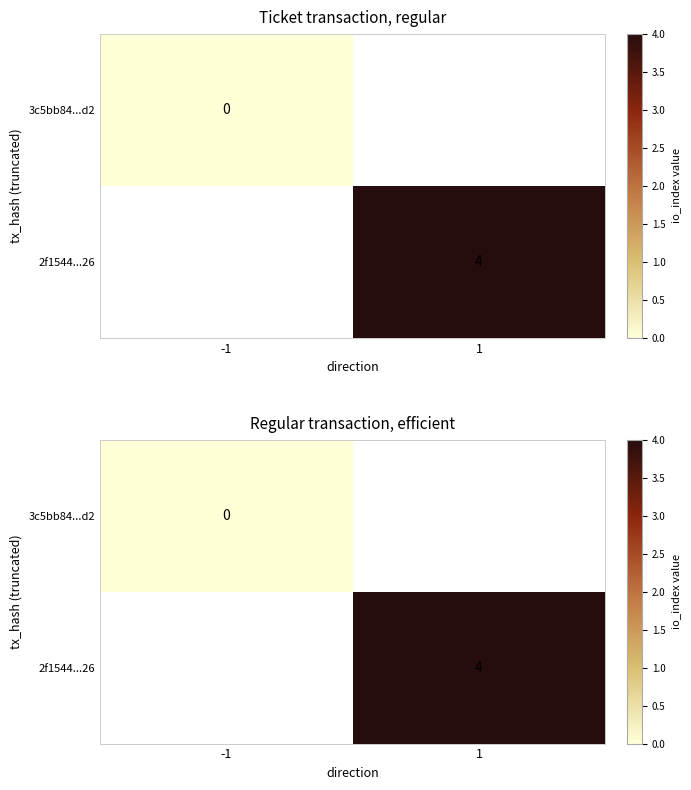

Count the number of data series in this chart.

2